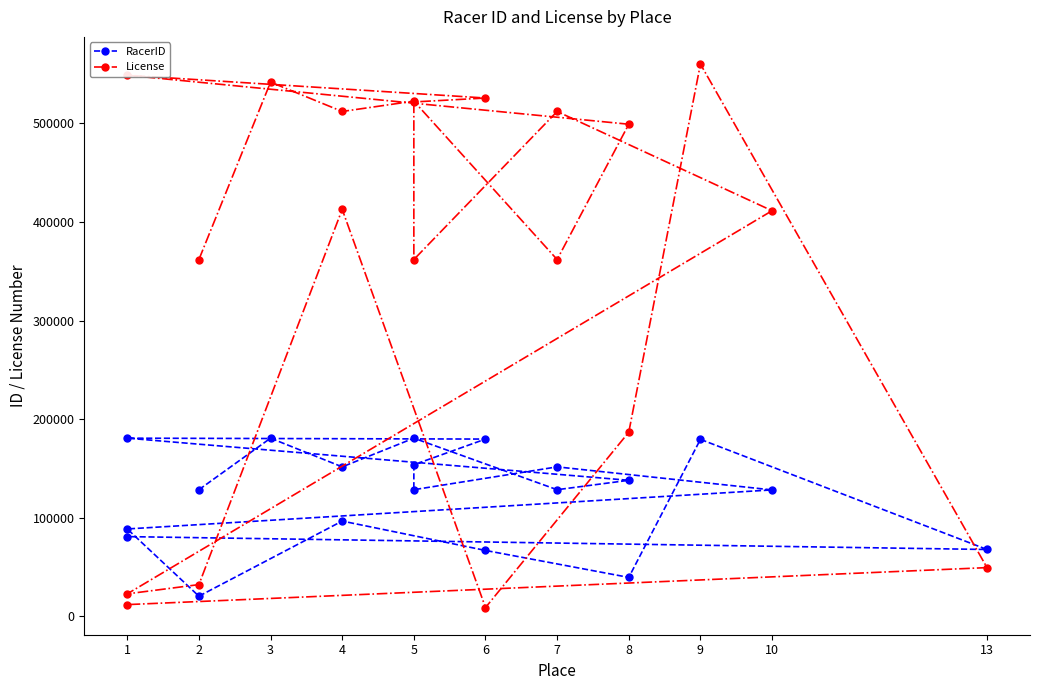

Is this an area chart (filled region under the line)?

No